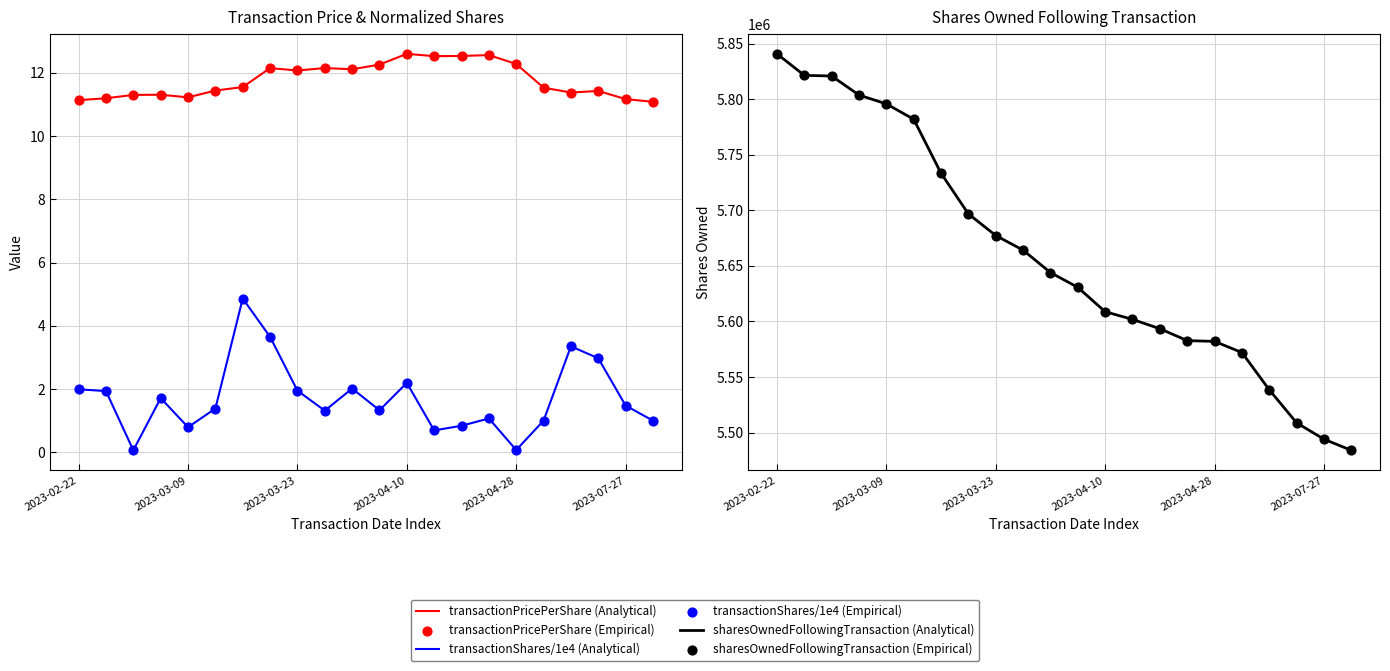

Which series contains the highest Y value?

sharesOwnedFollowingTransaction (Analytical)